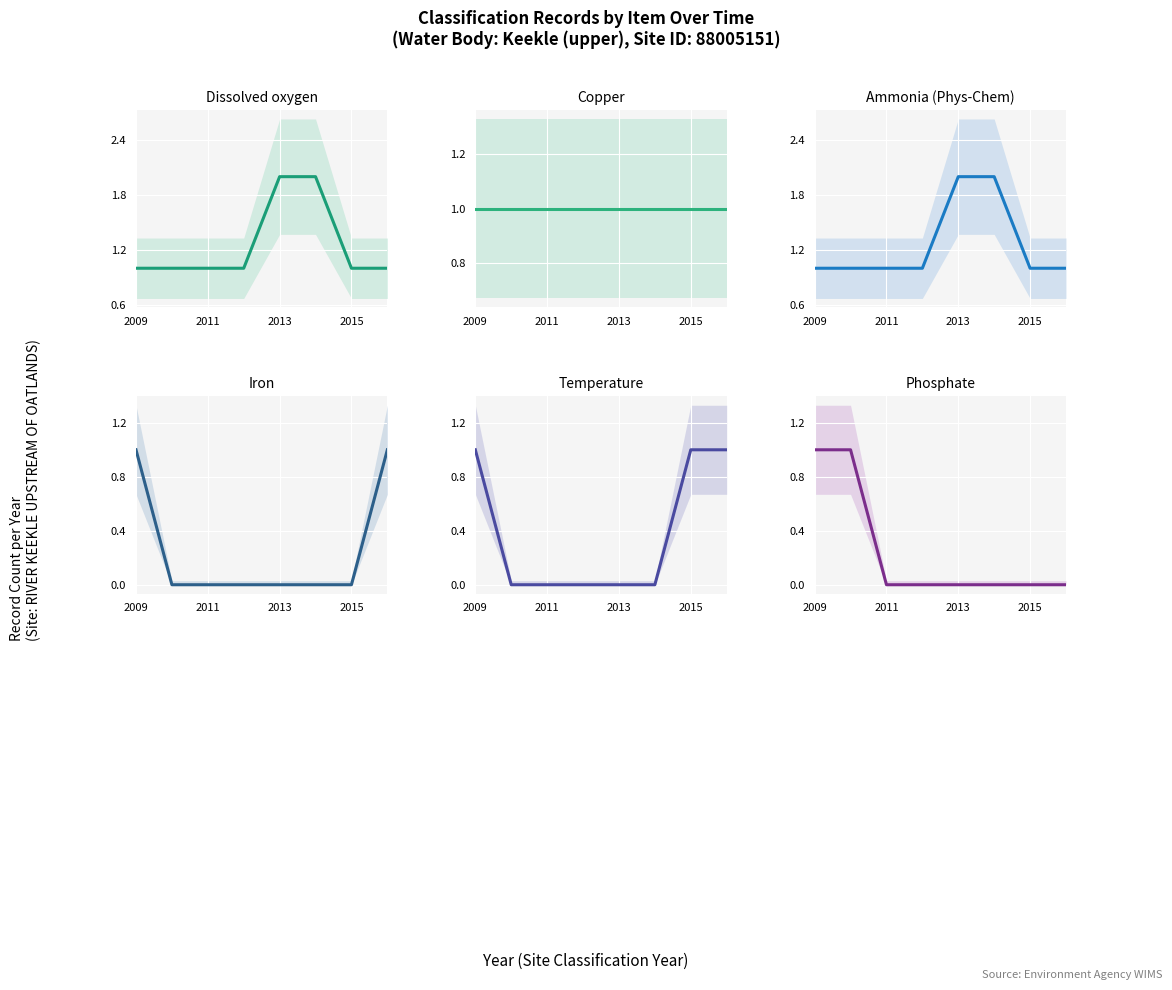

The value of Temperature at 5 is -1. True or false?

False